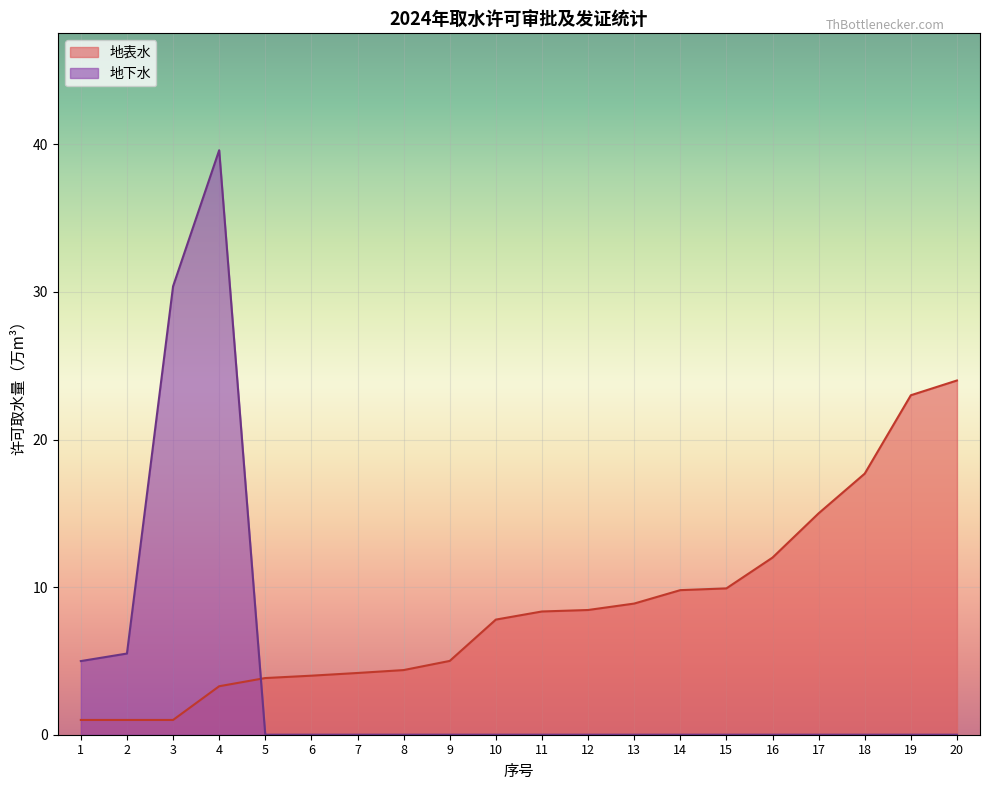

After their last crossing, which series has the higher values: 地下水 or 地表水?

地表水